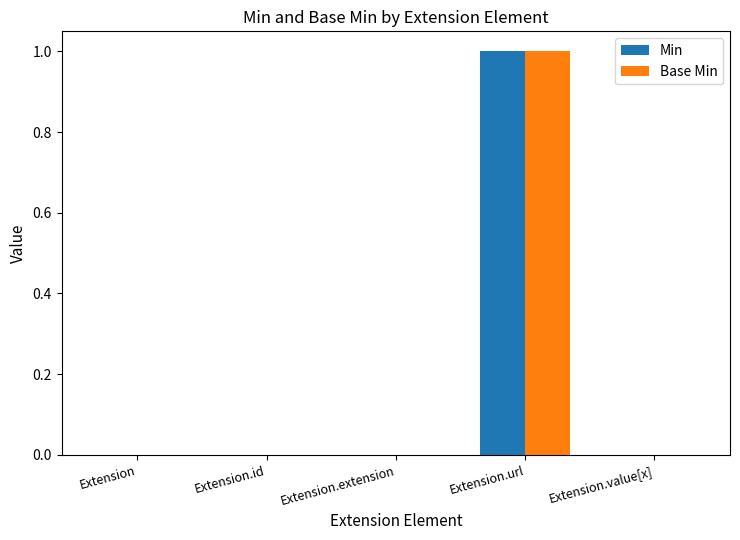

Count the number of data series in this chart.

2